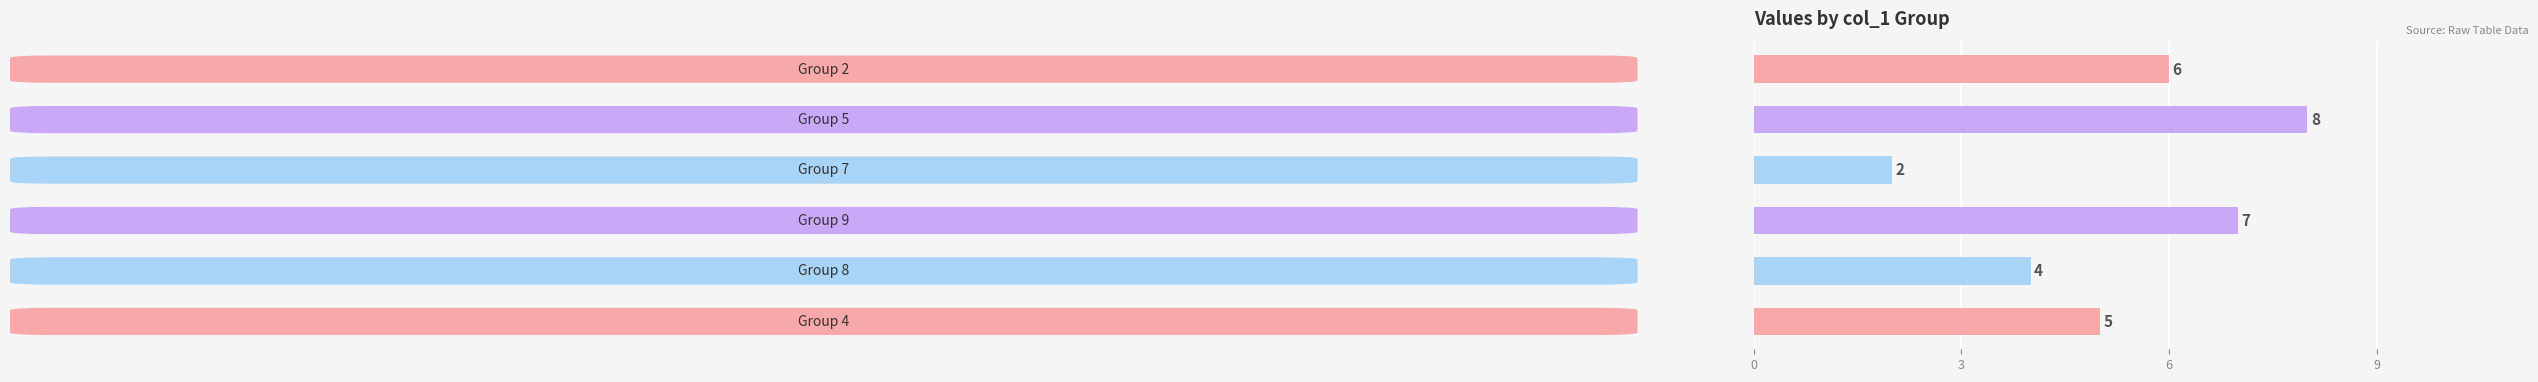

What is the sum of all values?

32